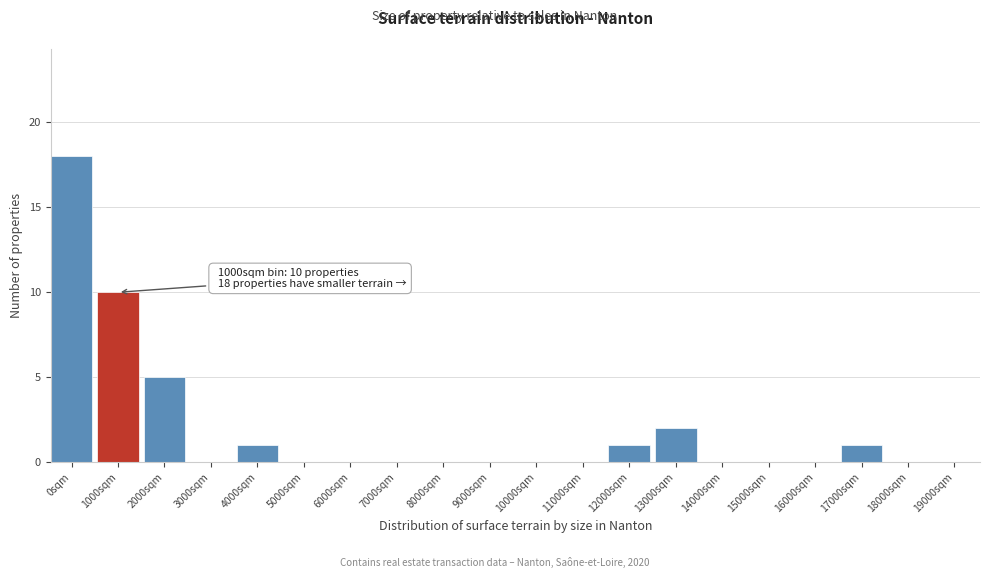

Reading left to right, list all the values displayed in this chart.

0sqm=18	1000sqm=10	2000sqm=5	3000sqm=0	4000sqm=1	5000sqm=0	6000sqm=0	7000sqm=0	8000sqm=0	9000sqm=0	10000sqm=0	11000sqm=0	12000sqm=1	13000sqm=2	14000sqm=0	15000sqm=0	16000sqm=0	17000sqm=1	18000sqm=0	19000sqm=0